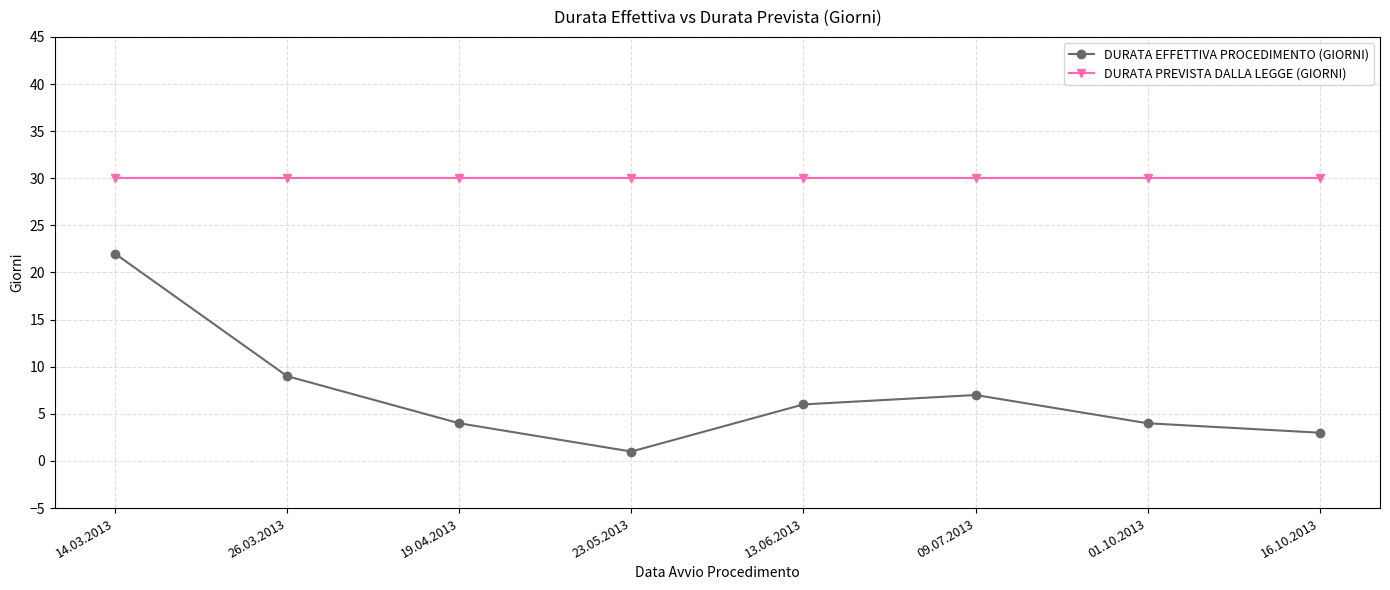

What is the spread (max minus min) of values at 09.07.2013?

23